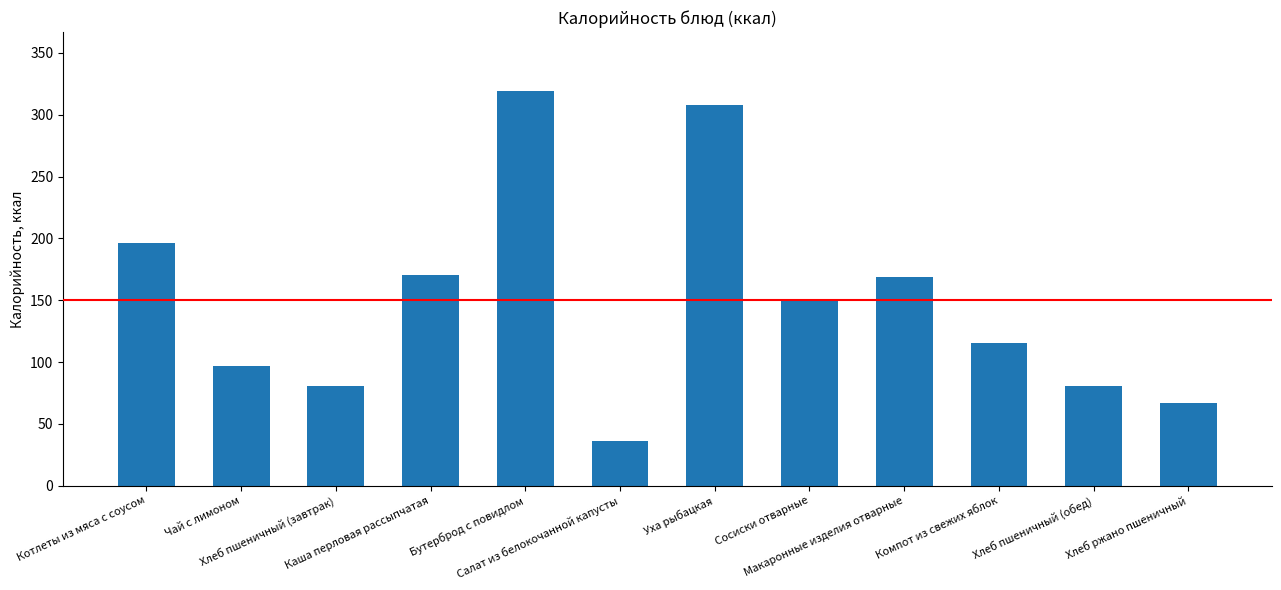

How many data points does each series have?

12